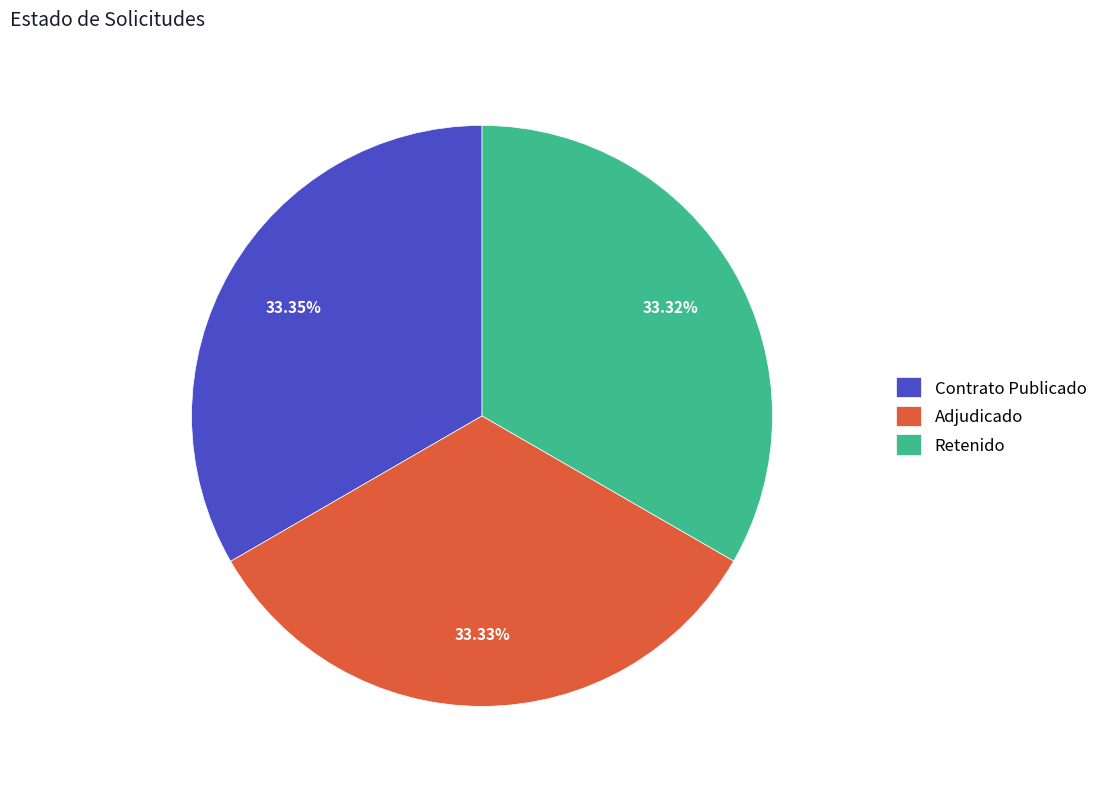

Do Adjudicado and Retenido together represent more than half of the pie?

Yes